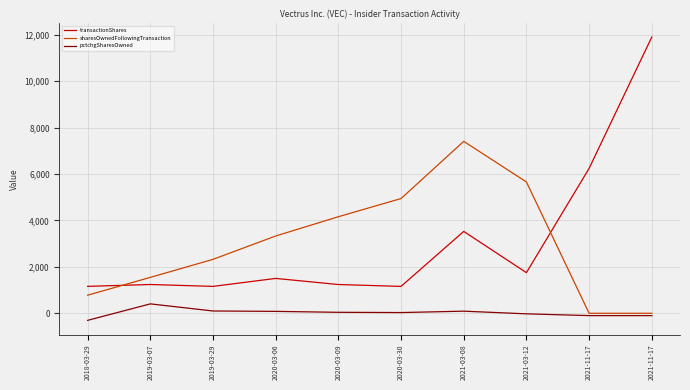

Reading right to left, what are all the values shown in this chart?

transactionShares: 11898	6242	1750	3527	1158	1239	1502	1158	1240	1159
sharesOwnedFollowingTransaction: 0	0	5656	7406	4942	4159	3329	2323	1546	779
pctchgSharesOwned: -100	-100	-24	91	31	42	82	99	405	-305